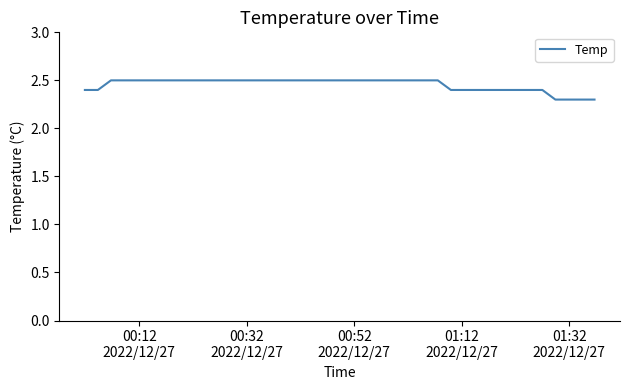

What is the smallest value displayed?

2.3